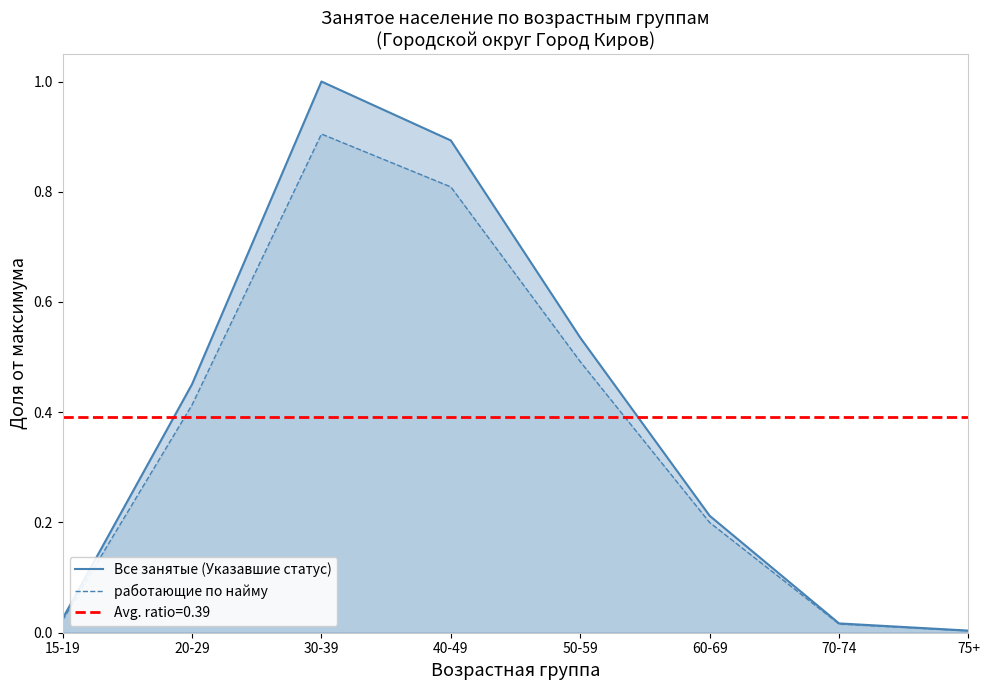

What is the difference between the maximum and minimum values in the работающие по найму series?

0.9